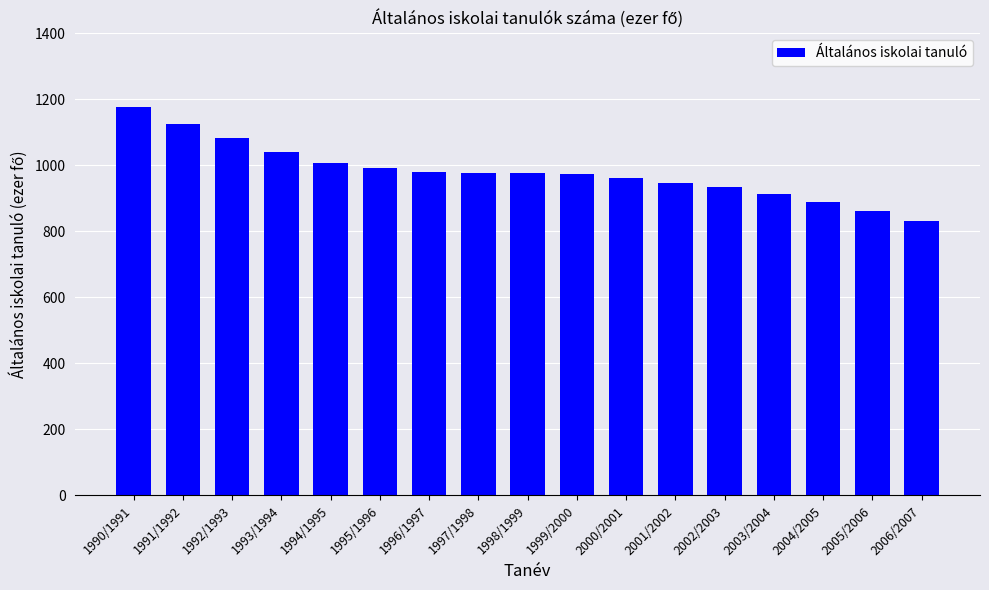

Approximately how many times larger is the value at 1993/1994 compared to 2001/2002?

1.1